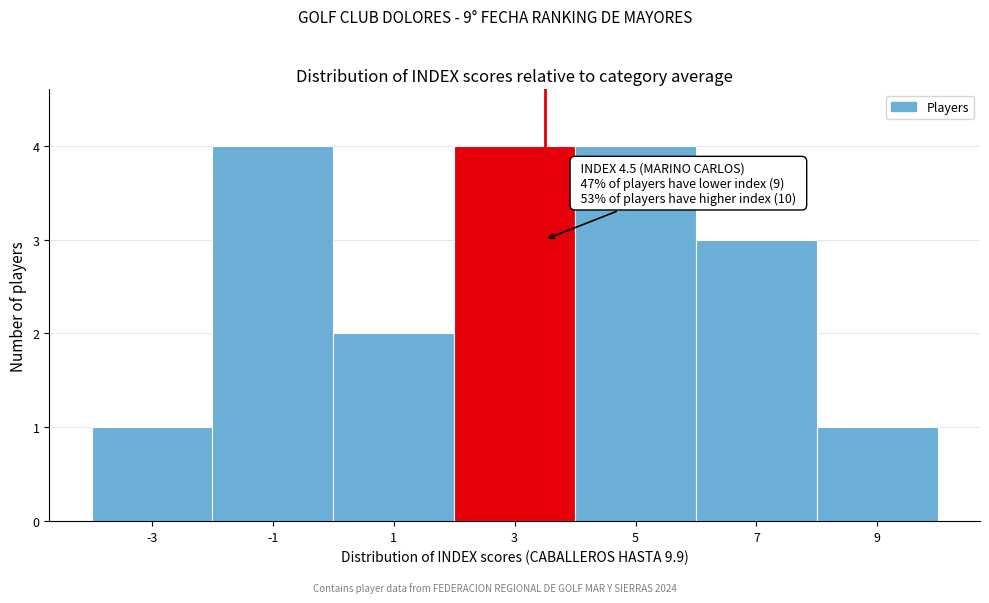

Reading left to right, list all the values displayed in this chart.

-3=1	-1=4	1=2	3=4	5=4	7=3	9=1